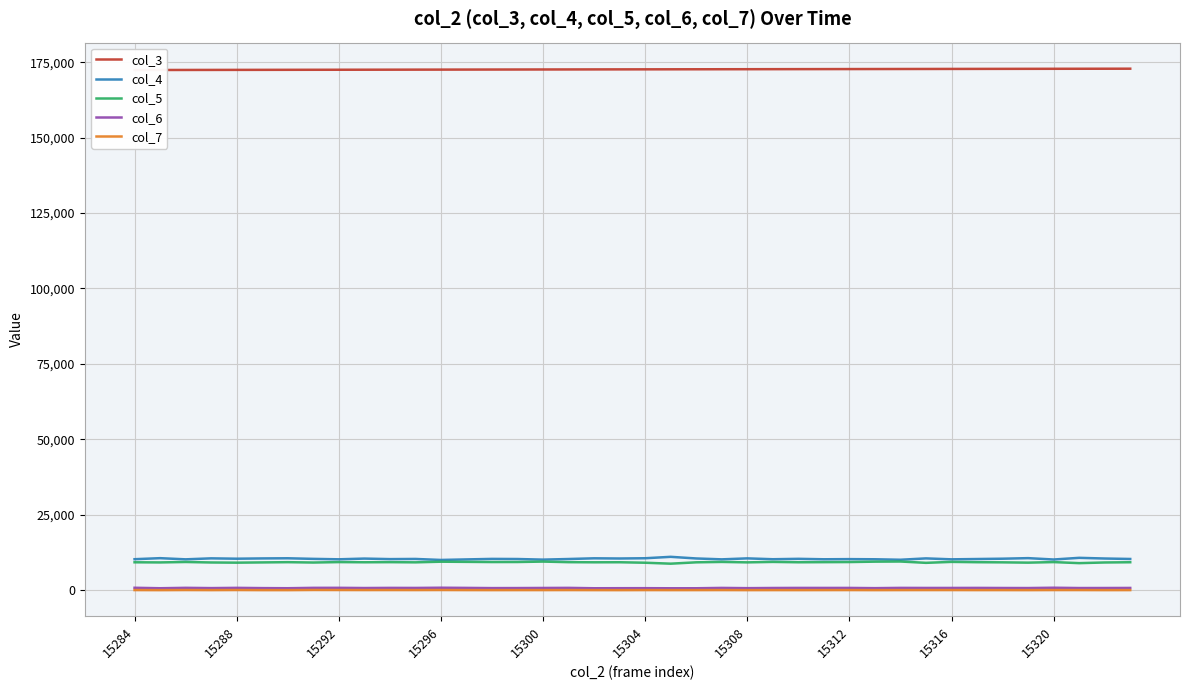

True or false: col_4 has a value of 10240 at 15292.

True